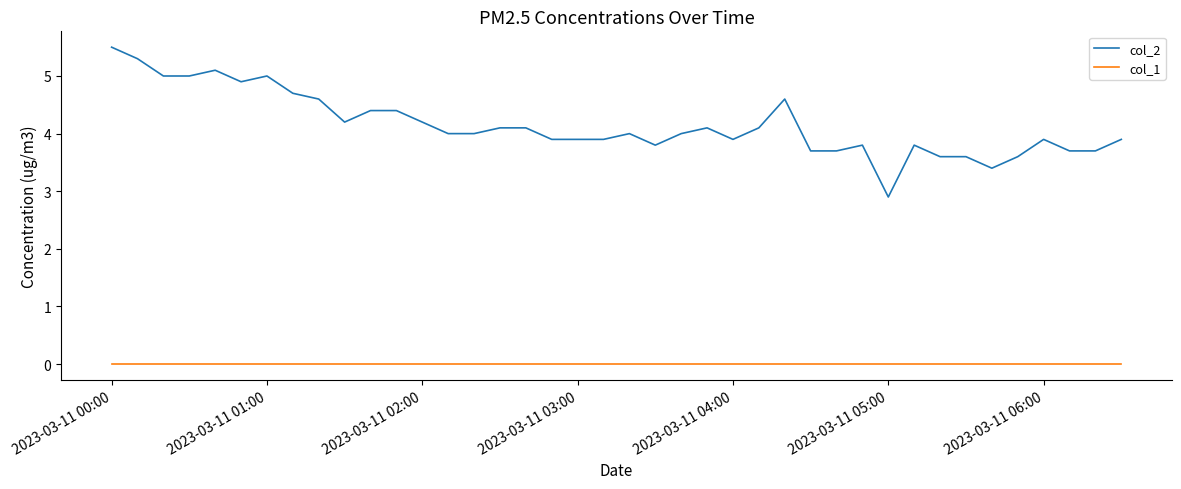

True or false: col_1 and col_2 intersect in this chart.

False